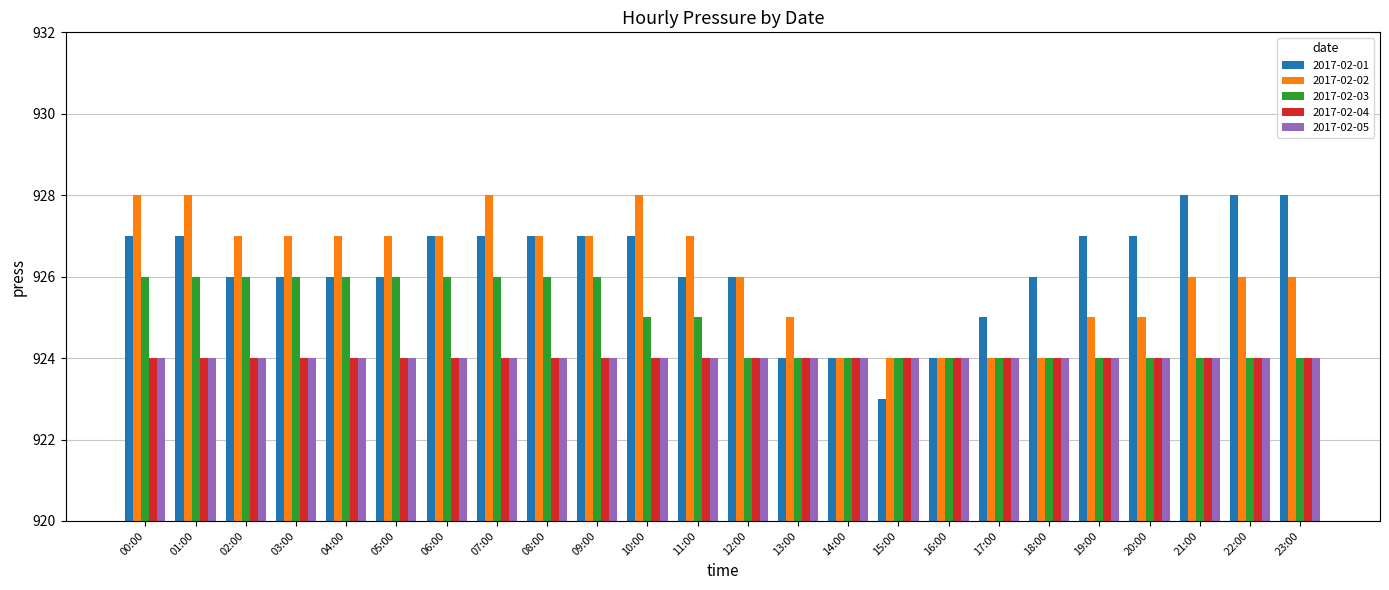

Is it true that 2017-02-04 equals 1346 at 02:00?

False